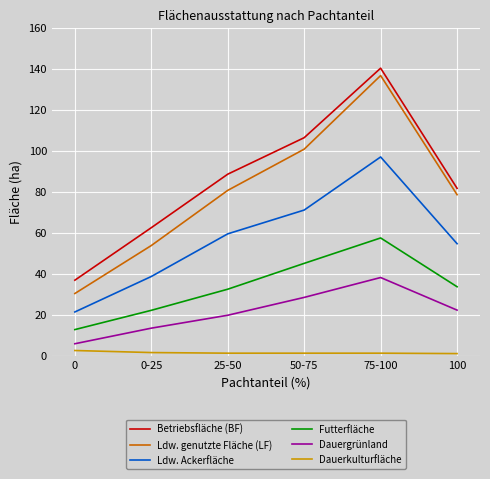

True or false: Ldw. Ackerfläche and Futterfläche cross at least once.

False